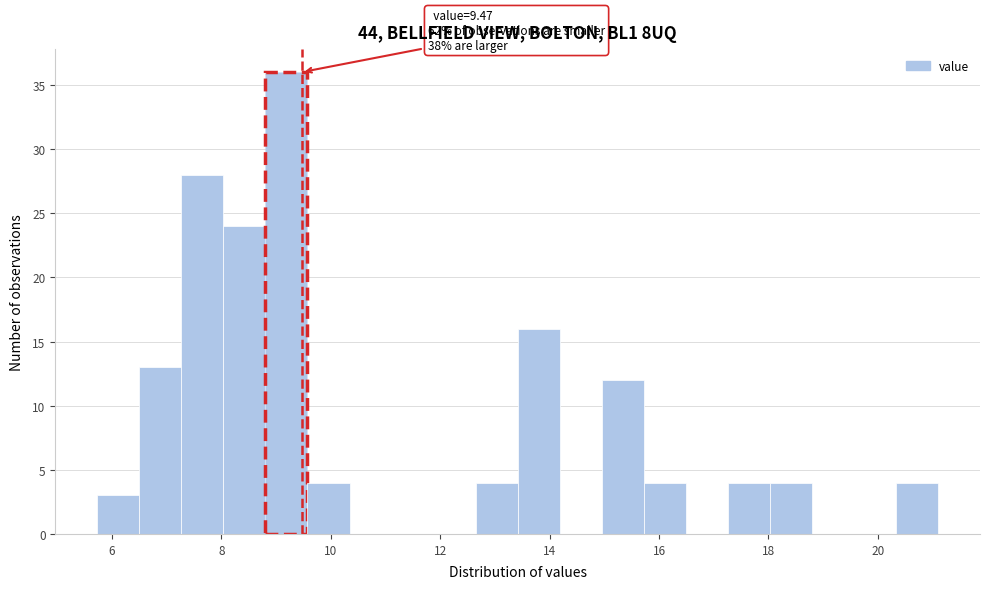

Read against the x-axis, roughly where is the centre of the tallest bar?

9.2